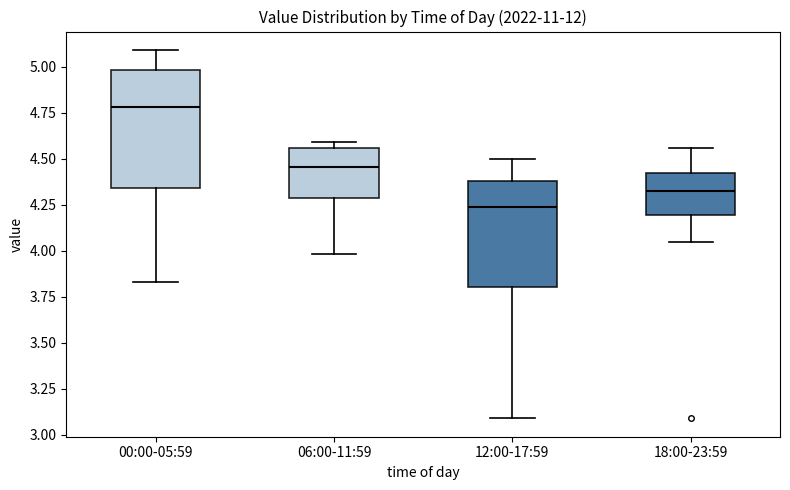

Where does the median line of the box for 06:00-11:59 sit on the y-axis? The values are not printed on the chart, so give them approximately, as read against the axis.

4.45